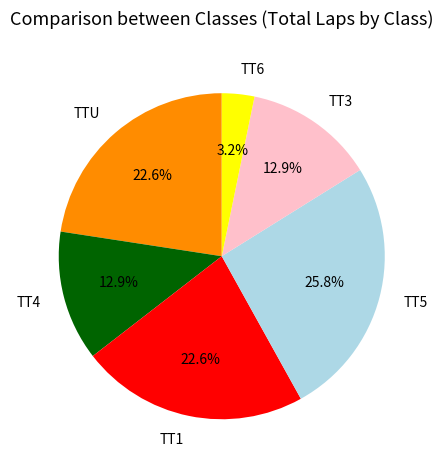

What is the largest slice in the pie chart?

TT5